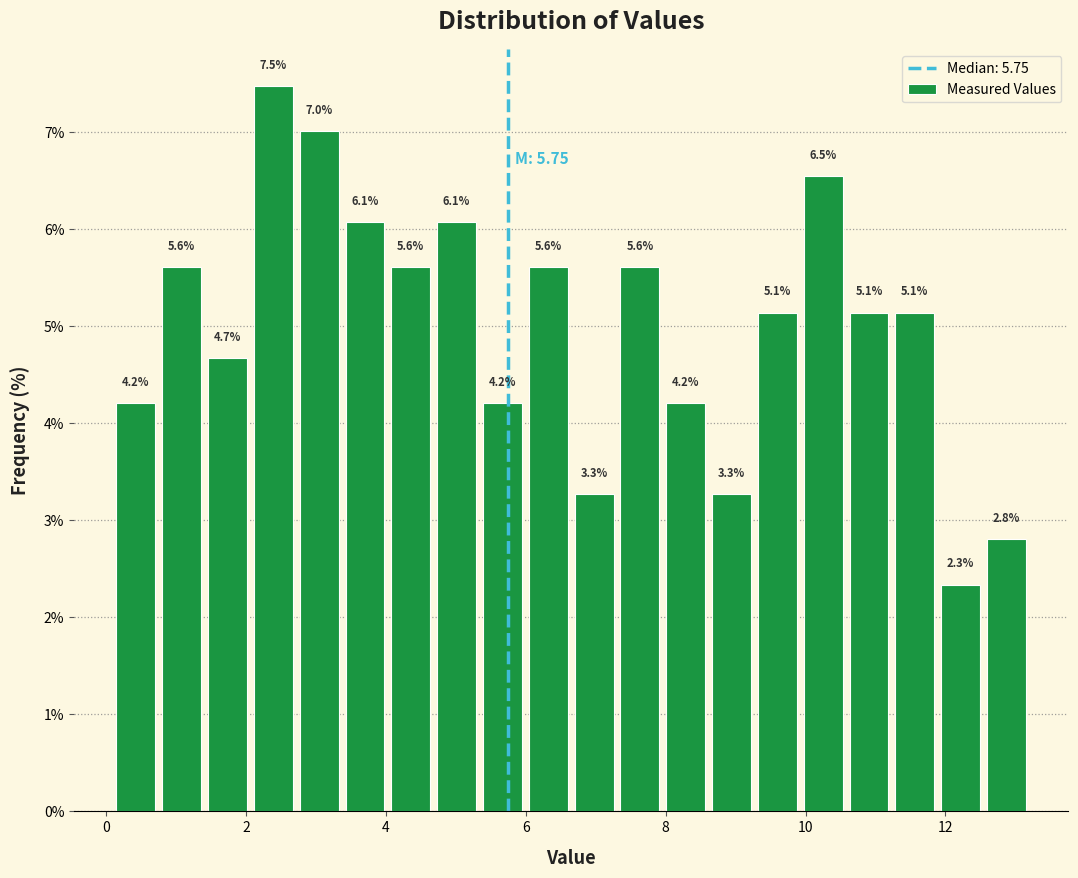

Around what value on the x-axis is the tallest bar? Give the approximate position of its centre, as read against the axis.

2.4